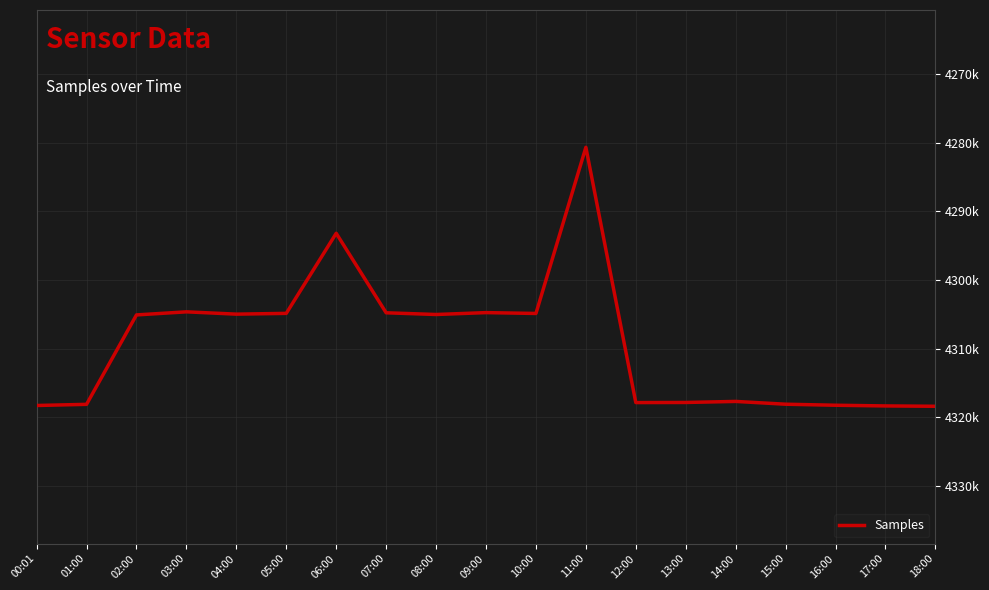

Does the chart display data point markers on the line(s)?

No